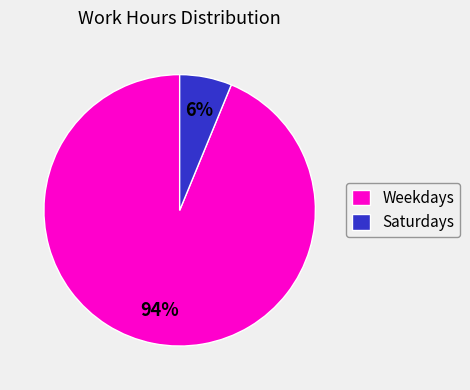

Between Saturdays and Weekdays, which is larger?

Weekdays